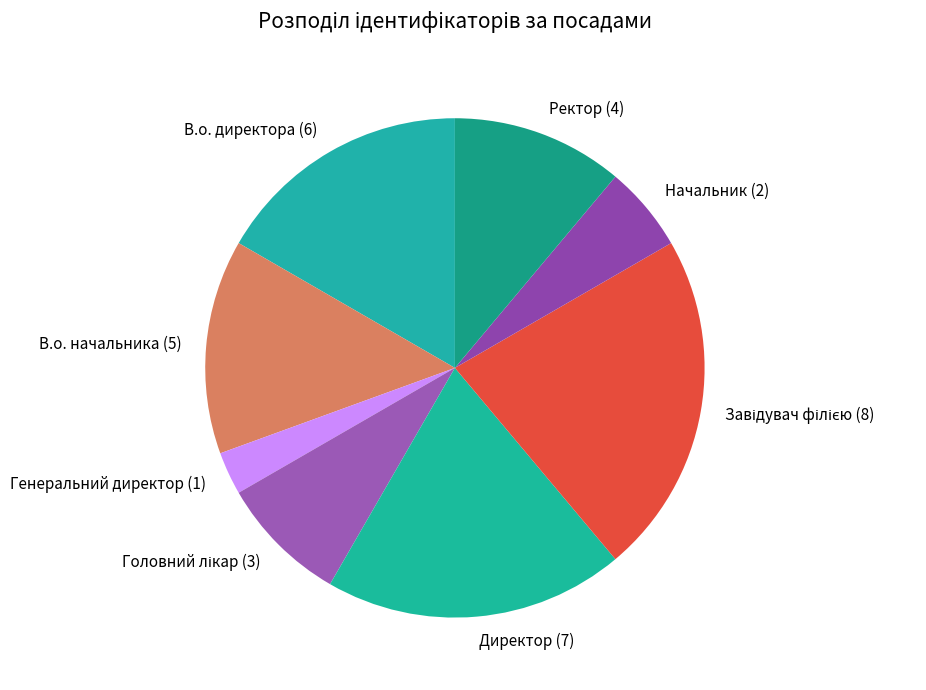

Combined, do Директор (7) and В.о. начальника (5) account for over 50%?

No